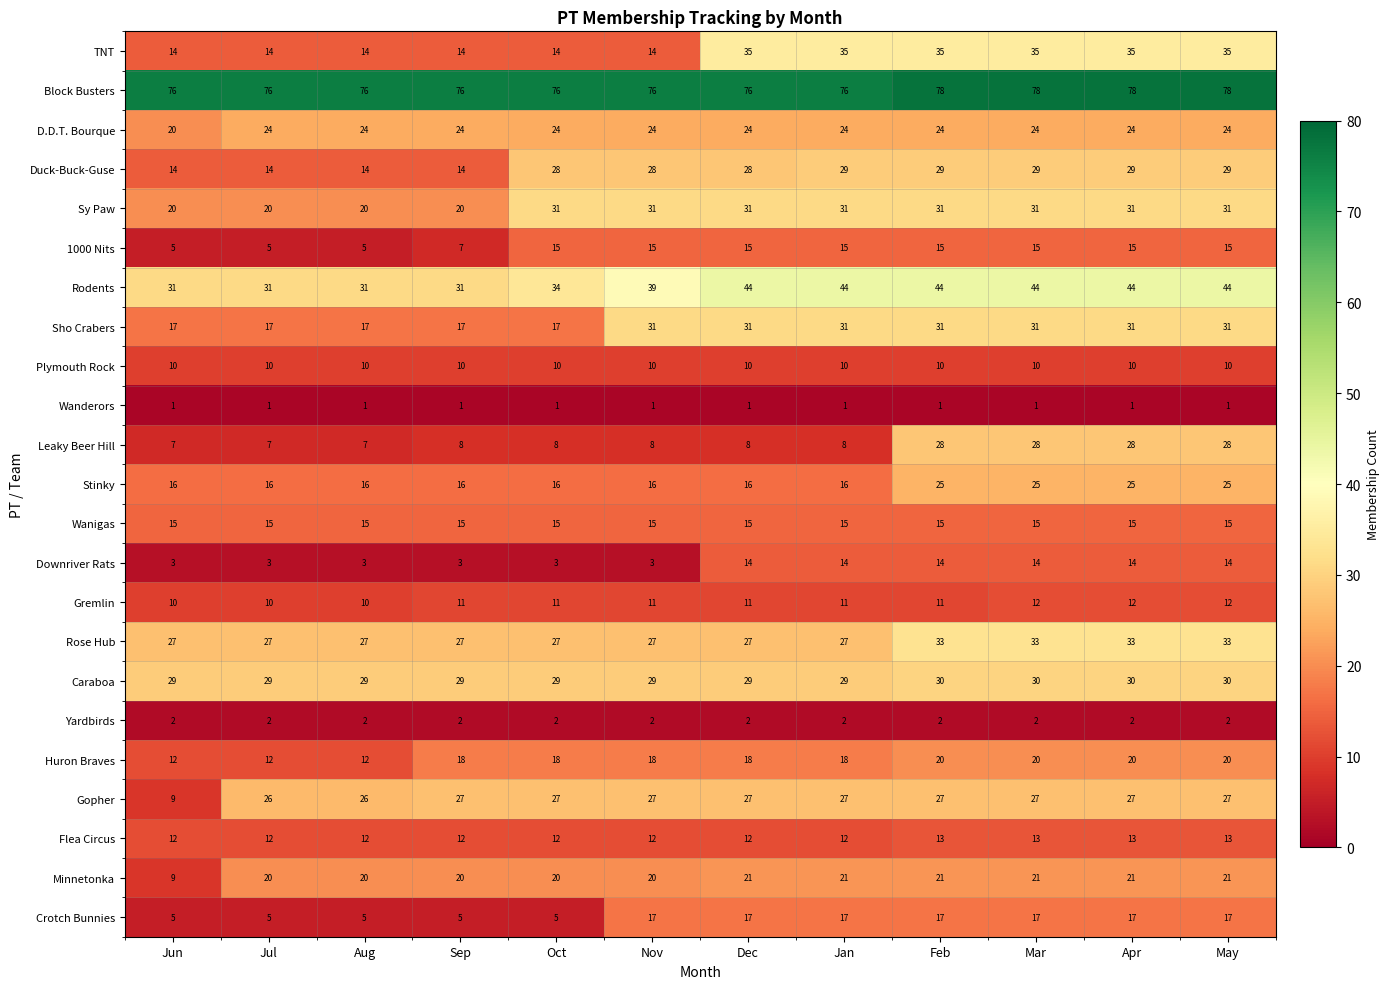

What is the total value across all series at Oct?

443